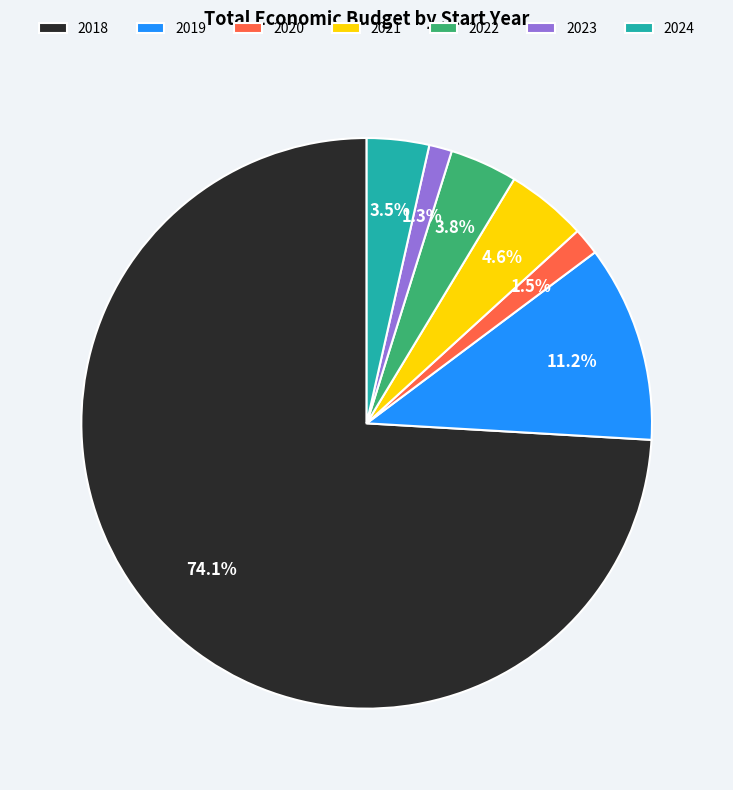

Which has a higher value, 2022 or 2018?

2018